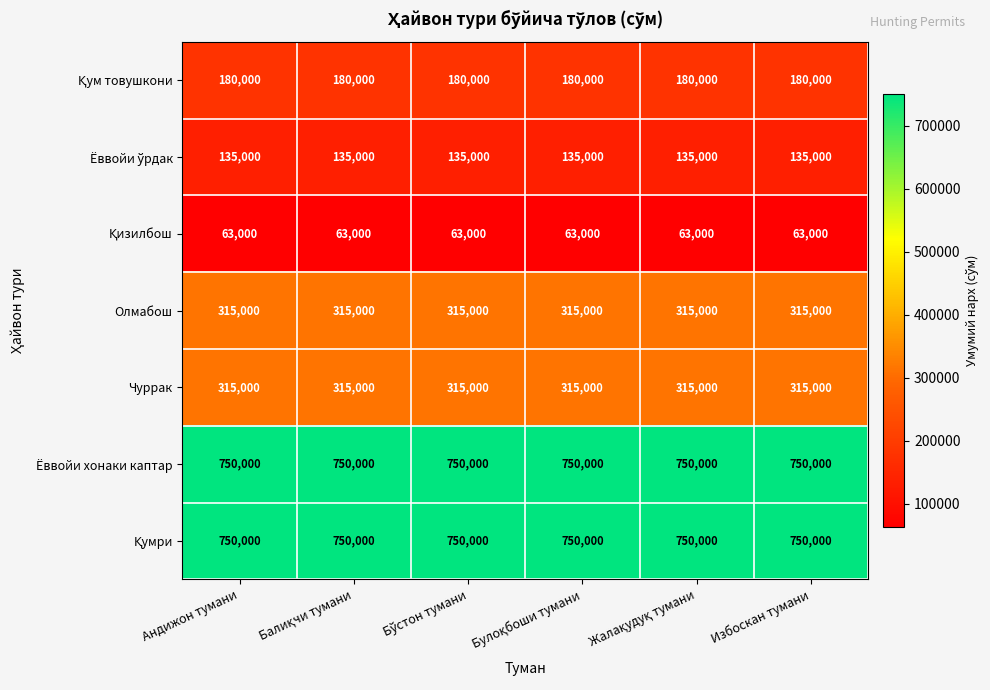

What is the total value across all series at Избоскан тумани?

2508000